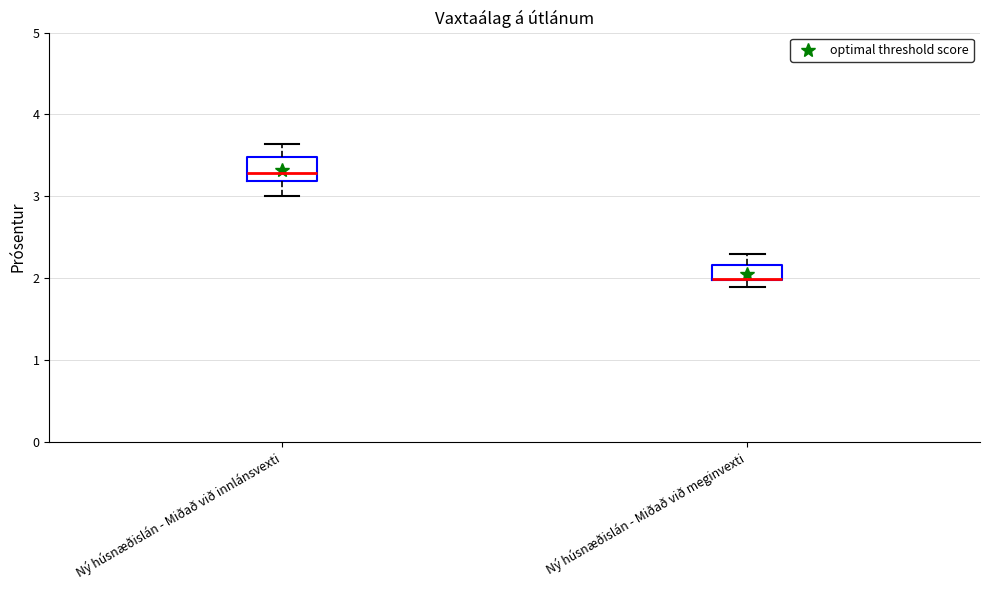

Reading left to right, read every box against the y-axis: the position of its median line, the range the box covers, and the ends of its whiskers. The values are not printed on the chart, so give them approximately, as read against the axis.

Ný húsnæðislán - Miðað við innlánsvexti: median 3.3, box 3.2 to 3.5, whiskers 3.0 to 3.6
Ný húsnæðislán - Miðað við meginvexti: median 2.0 (drawn on the box's lower edge), box 2.0 to 2.2, whiskers 1.9 to 2.3